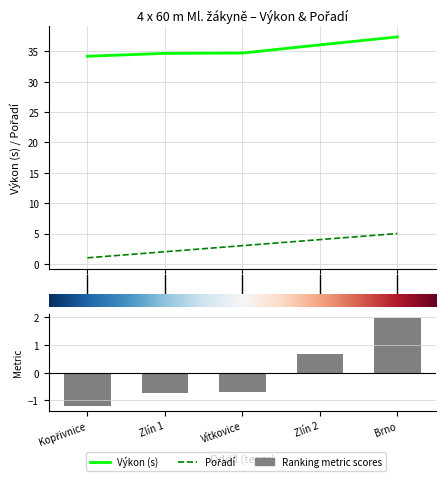

Count the Ranking metric scores values in the range 0 to 1.

1